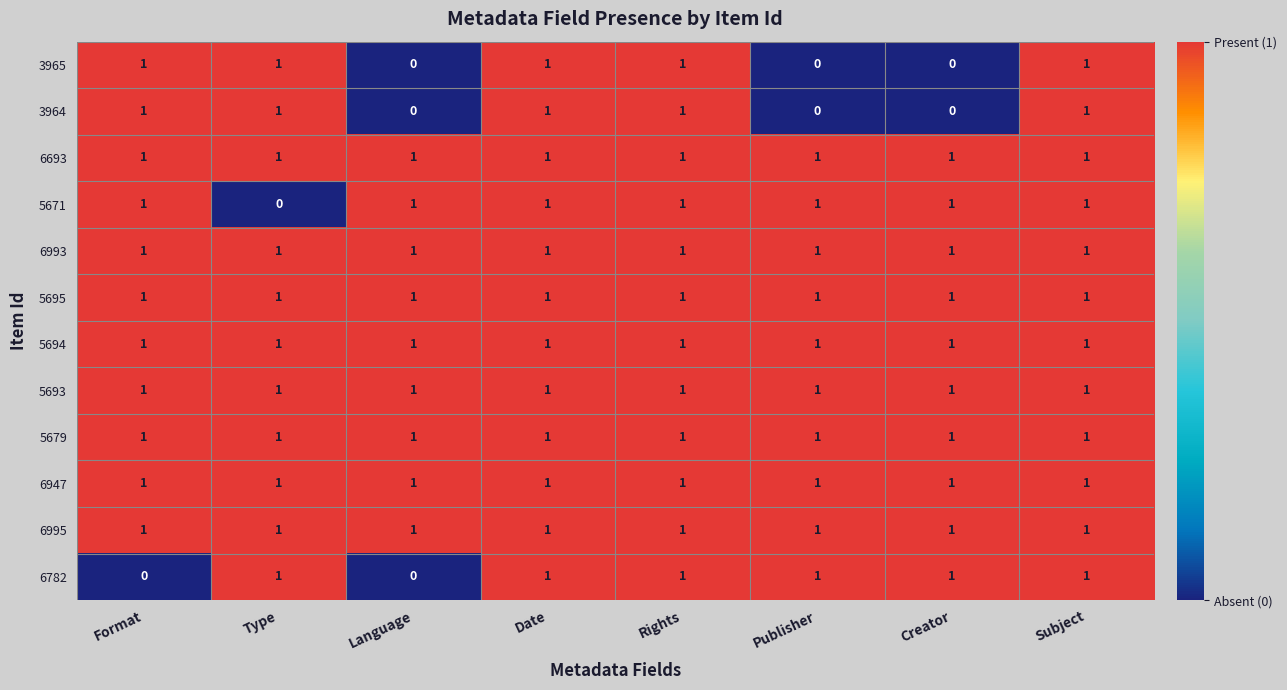

How many 3964 values are between 0 and 1?

8